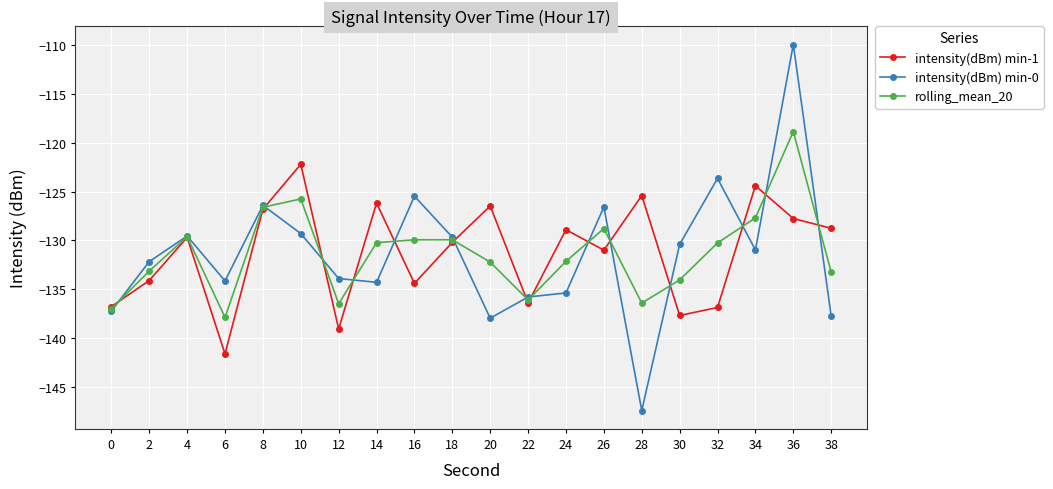

Where is the first local maximum for intensity(dBm) min-1?

4